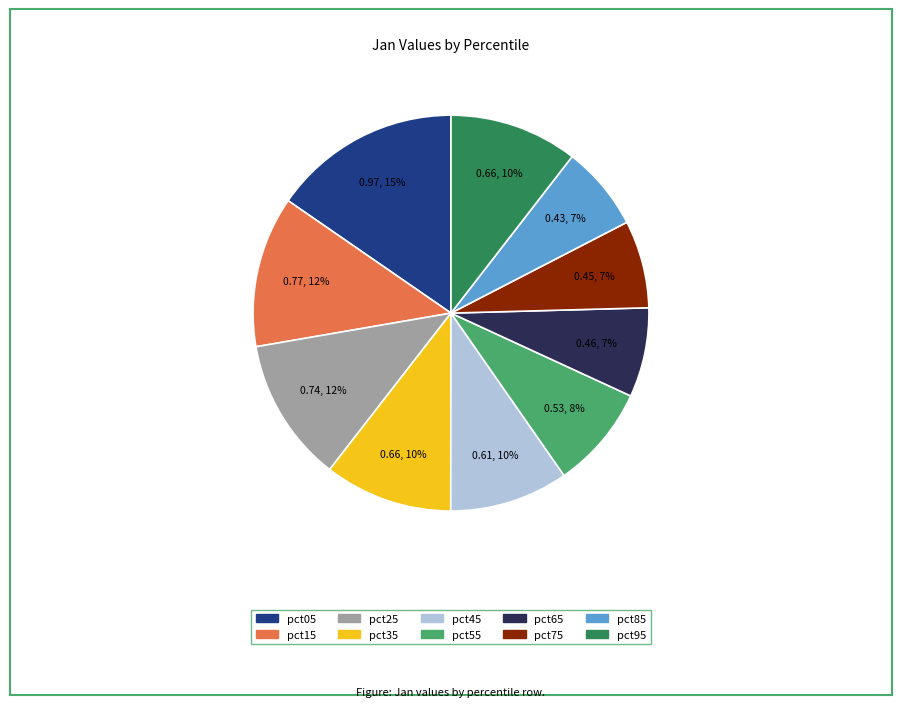

What is the largest slice in the pie chart?

pct05